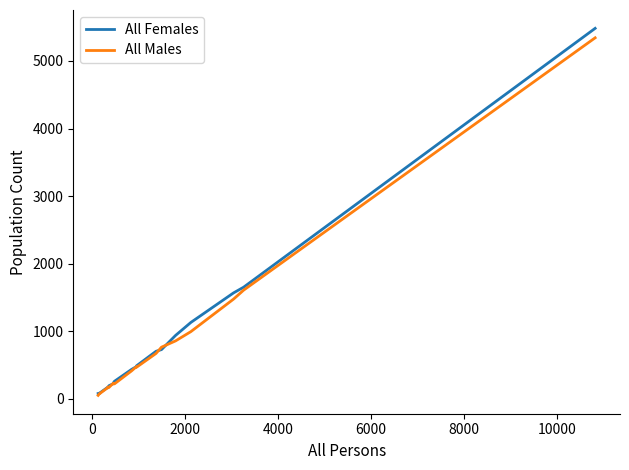

What is the highest value of the All Females series?

5482